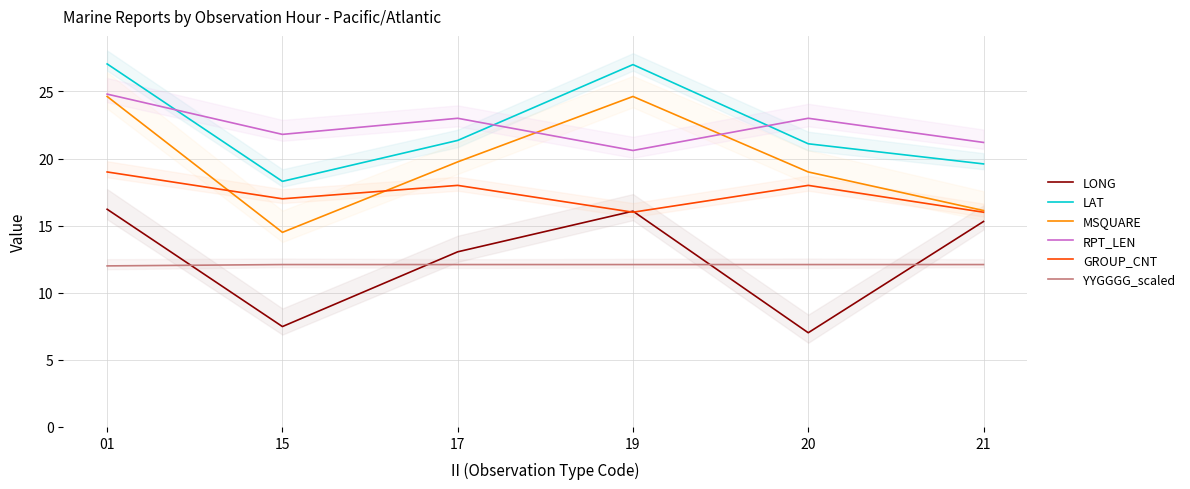

Which label corresponds to the largest value in the chart?

01